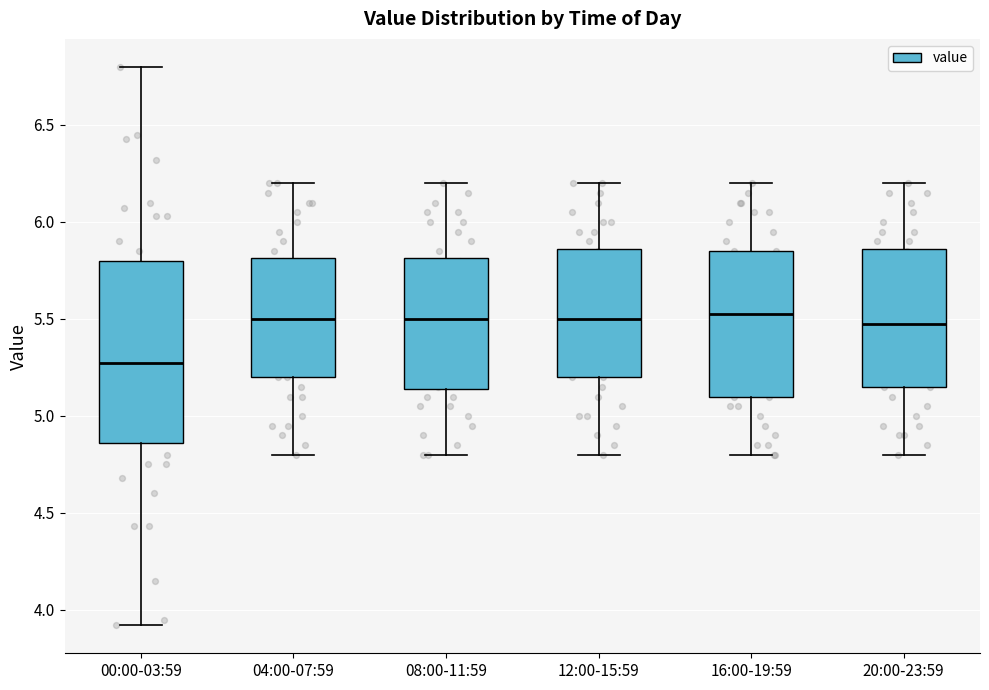

Reading left to right, transcribe this box plot: for each box, give where its median line is, the range the box spans, and where its two whiskers end, as read against the y-axis. The values are not printed on the chart, so give them approximately, as read against the axis.

00:00-03:59: median 5.30, box 4.85 to 5.80, whiskers 3.90 to 6.80
04:00-07:59: median 5.50, box 5.20 to 5.80, whiskers 4.80 to 6.20
08:00-11:59: median 5.50, box 5.15 to 5.80, whiskers 4.80 to 6.20
12:00-15:59: median 5.50, box 5.20 to 5.85, whiskers 4.80 to 6.20
16:00-19:59: median 5.55, box 5.10 to 5.85, whiskers 4.80 to 6.20
20:00-23:59: median 5.50, box 5.15 to 5.85, whiskers 4.80 to 6.20